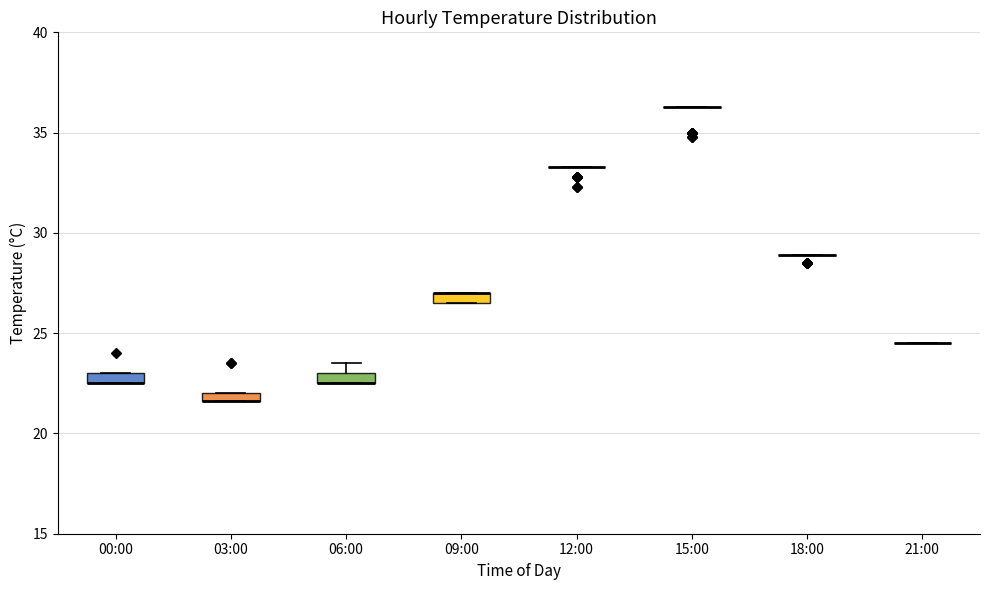

Where is the upper edge of the box for 03:00 on the y-axis? The values are not printed on the chart, so give them approximately, as read against the axis.

22.0